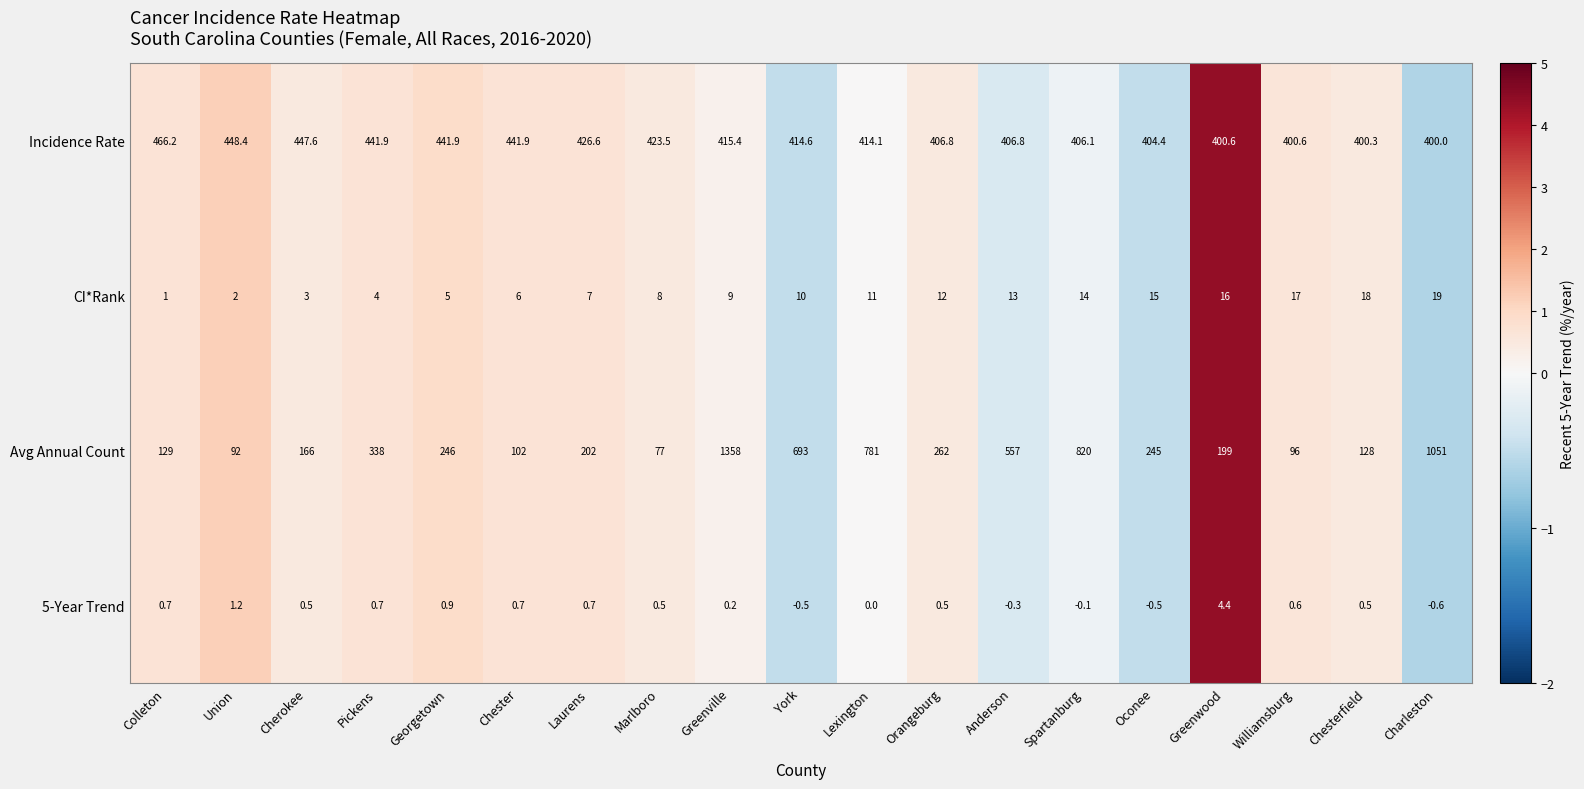

What is the spread (max minus min) of values at Spartanburg?

820.1